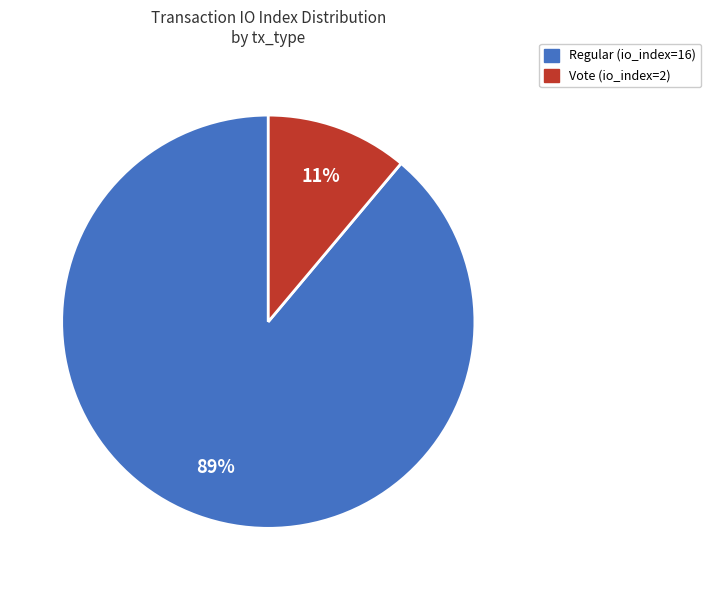

Is the sum of Regular (io_index=16) and Vote (io_index=2) greater than half?

Yes